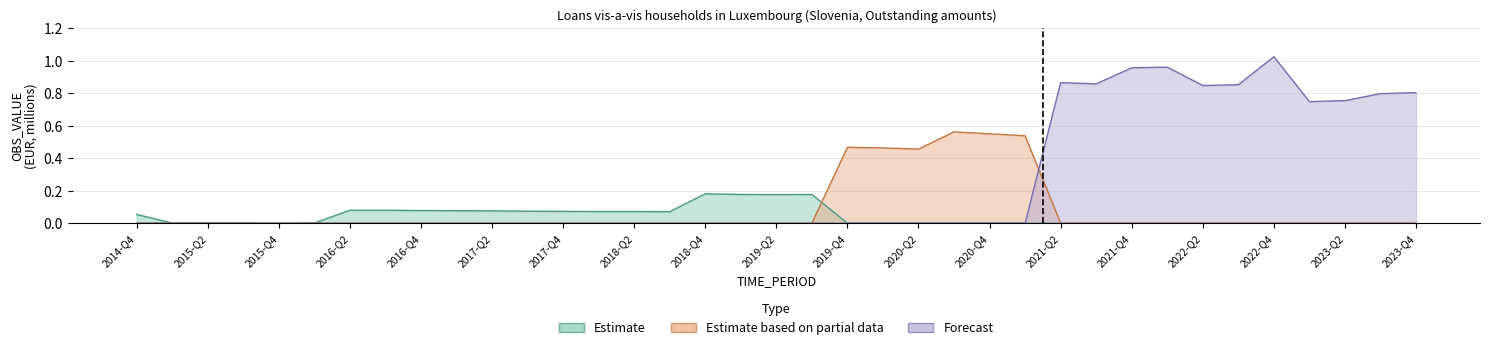

Reading left to right, extract all data points from this chart.

Estimate: 0.1	0.0	0.0	0.0	0.0	0.0	0.1	0.1	0.1	0.1	0.1	0.1	0.1	0.1	0.1	0.1	0.2	0.2	0.2	0.2	0.0	0.0	0.0	0.0	0.0	0.0	0.0	0.0	0.0	0.0	0.0	0.0	0.0	0.0	0.0	0.0	0.0
Estimate based on partial data: 0.0	0.0	0.0	0.0	0.0	0.0	0.0	0.0	0.0	0.0	0.0	0.0	0.0	0.0	0.0	0.0	0.0	0.0	0.0	0.0	0.5	0.5	0.5	0.6	0.6	0.5	0.0	0.0	0.0	0.0	0.0	0.0	0.0	0.0	0.0	0.0	0.0
Forecast: 0.0	0.0	0.0	0.0	0.0	0.0	0.0	0.0	0.0	0.0	0.0	0.0	0.0	0.0	0.0	0.0	0.0	0.0	0.0	0.0	0.0	0.0	0.0	0.0	0.0	0.0	0.9	0.9	1.0	1.0	0.8	0.9	1.0	0.7	0.8	0.8	0.8